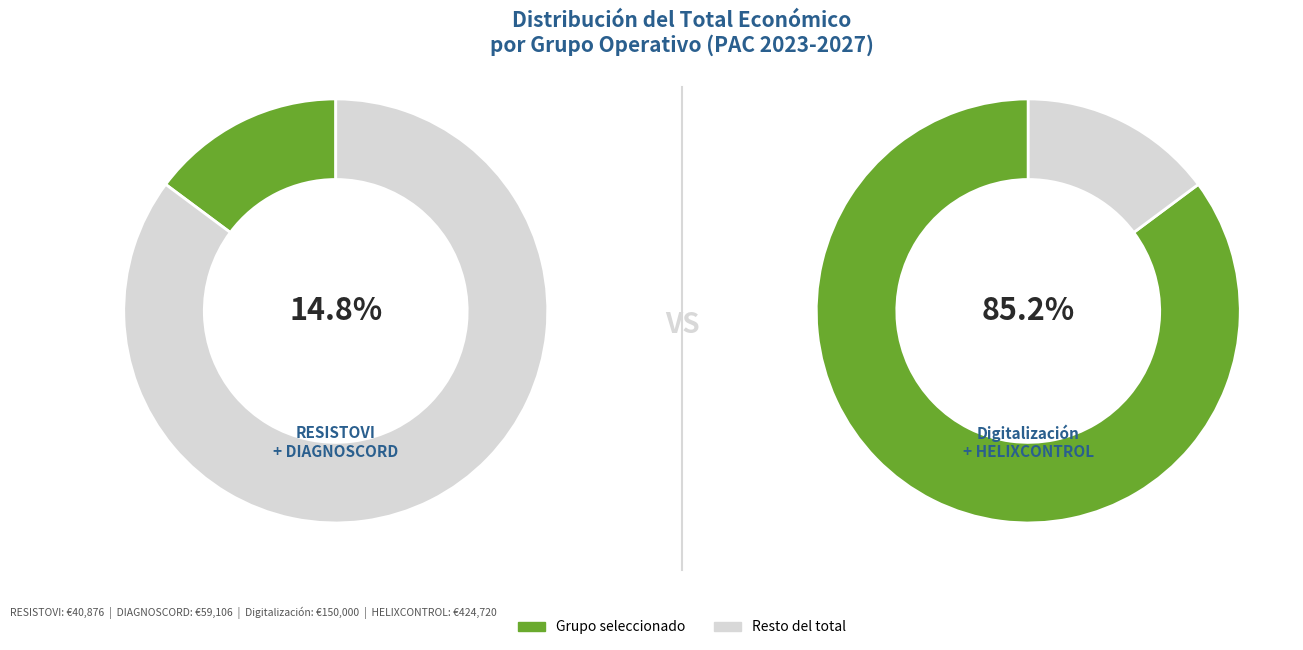

To the nearest percent, what is the difference between the HELIXCONTROL and Digitalización slice percentages?

41%